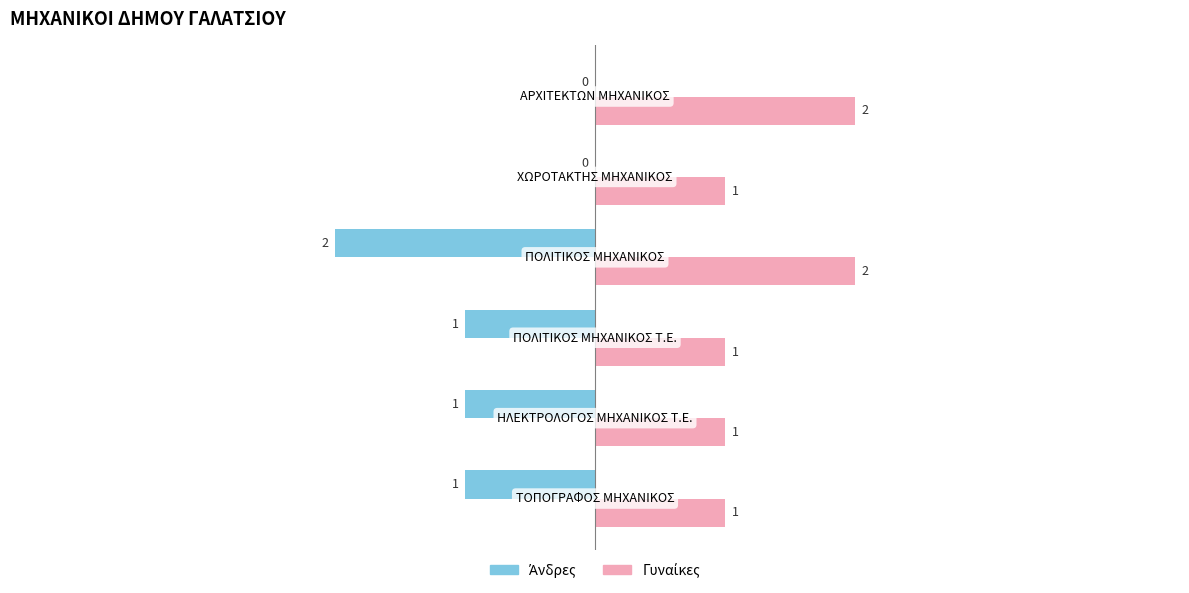

Count the number of data series in this chart.

2